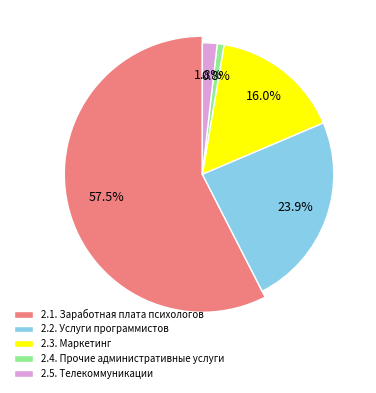

Is there a majority slice in this chart?

Yes